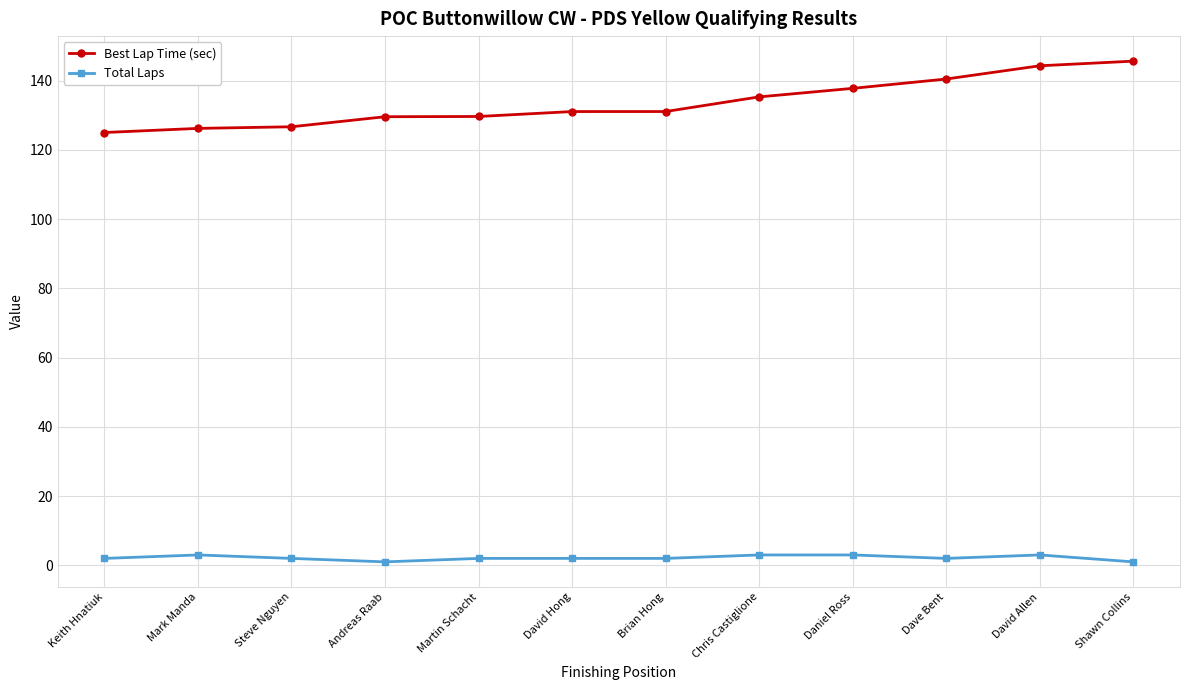

Is it true that Total Laps equals 3.0 at David Allen?

True